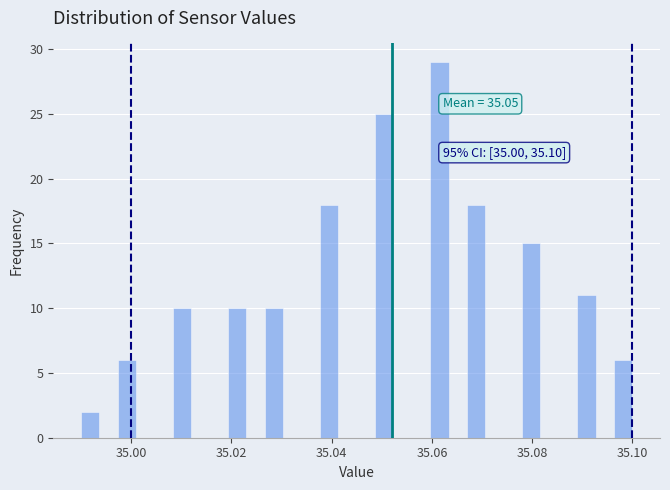

Read against the x-axis, roughly where is the centre of the tallest bar?

35.062